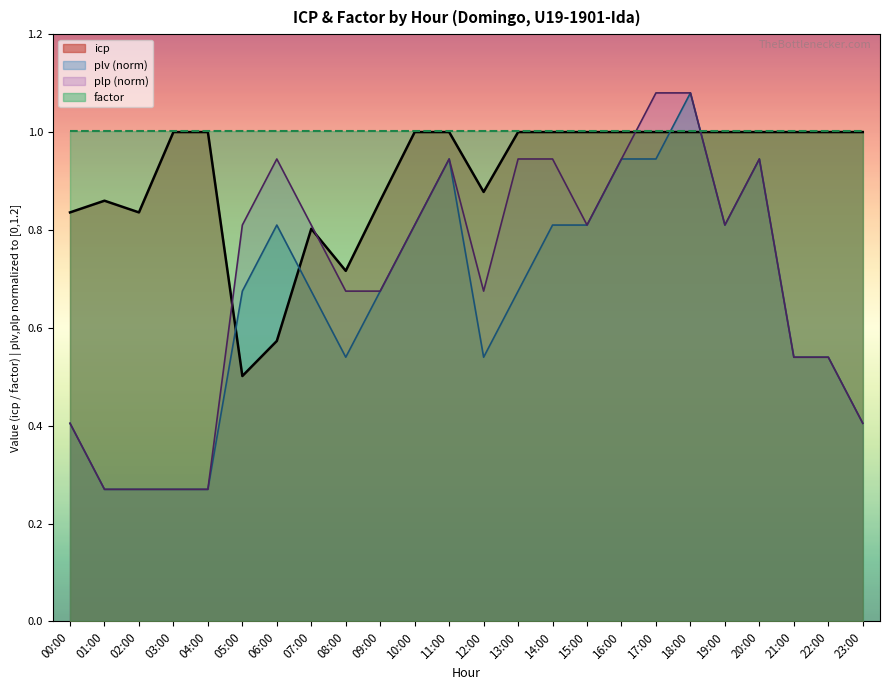

Reading left to right, what are all the values shown in this chart?

00:00=0.8	01:00=0.9	02:00=0.8	03:00=1.0	04:00=1.0	05:00=0.5	06:00=0.6	07:00=0.8	08:00=0.7	09:00=0.9	10:00=1.0	11:00=1.0	12:00=0.9	13:00=1.0	14:00=1.0	15:00=1.0	16:00=1.0	17:00=1.0	18:00=1.0	19:00=1.0	20:00=1.0	21:00=1.0	22:00=1.0	23:00=1.0